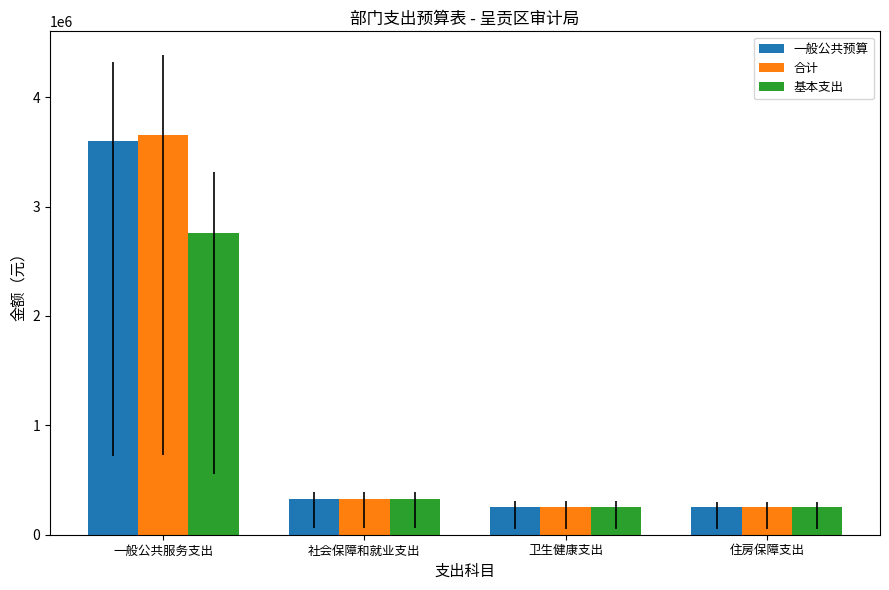

Between 一般公共服务支出 and 社会保障和就业支出, which series saw the biggest shift?

合计